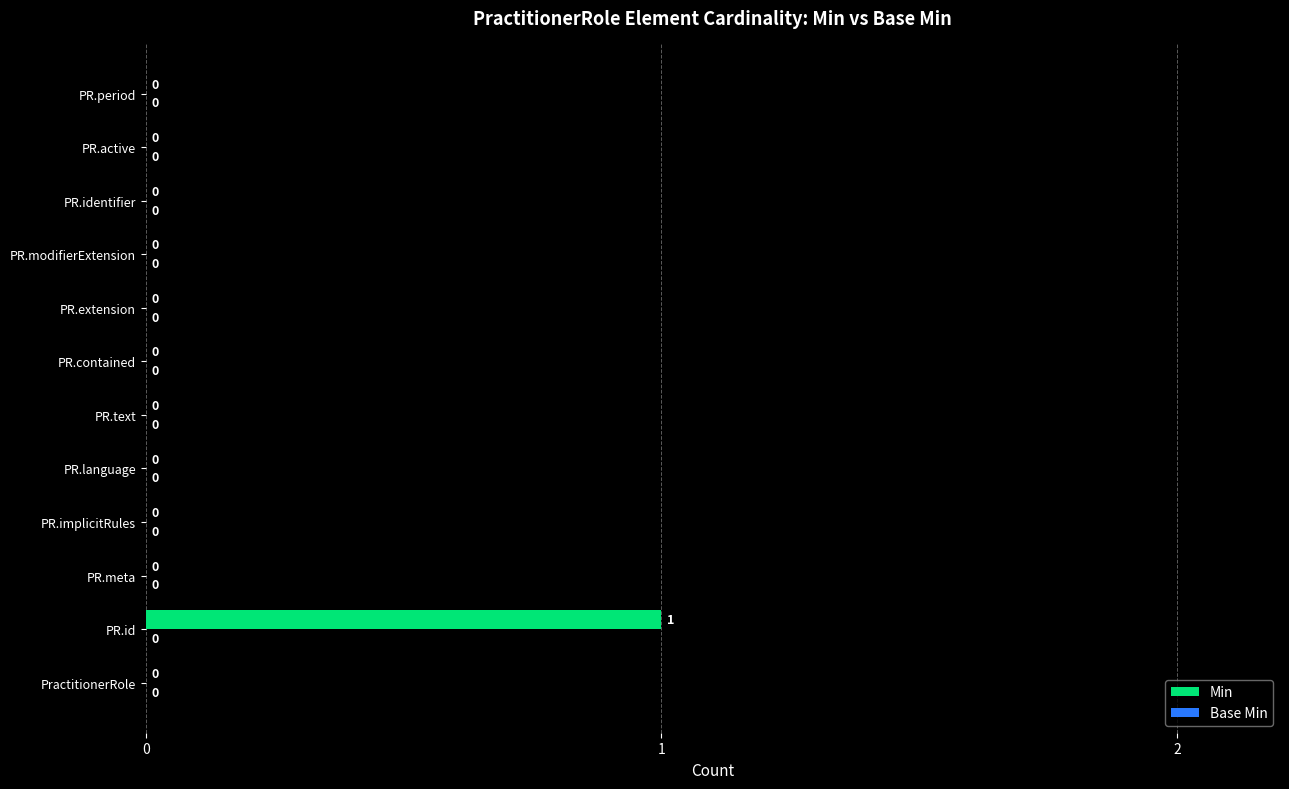

At which category does the chart reach its peak across all series?

PR.id